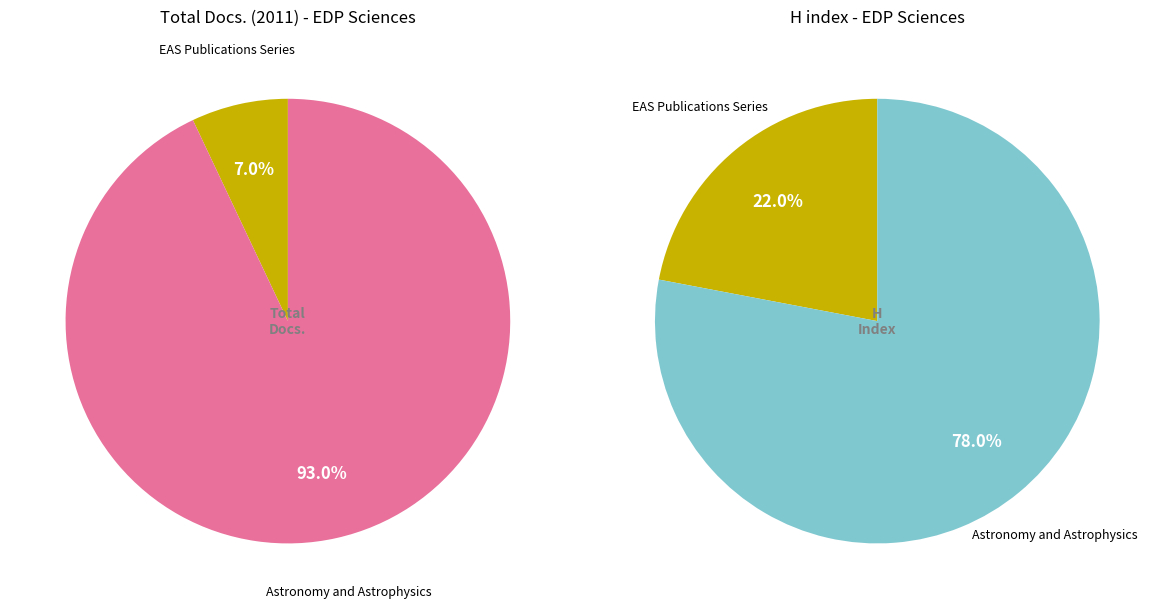

Does any single category account for the majority?

Yes